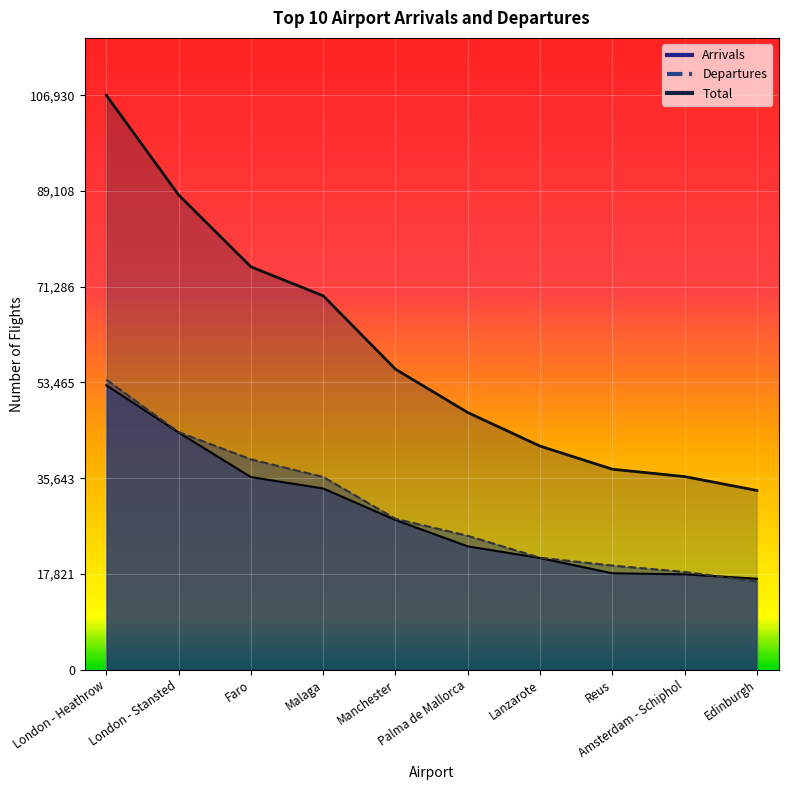

What is the sum of the Total values at Edinburgh and London - Heathrow?

140297